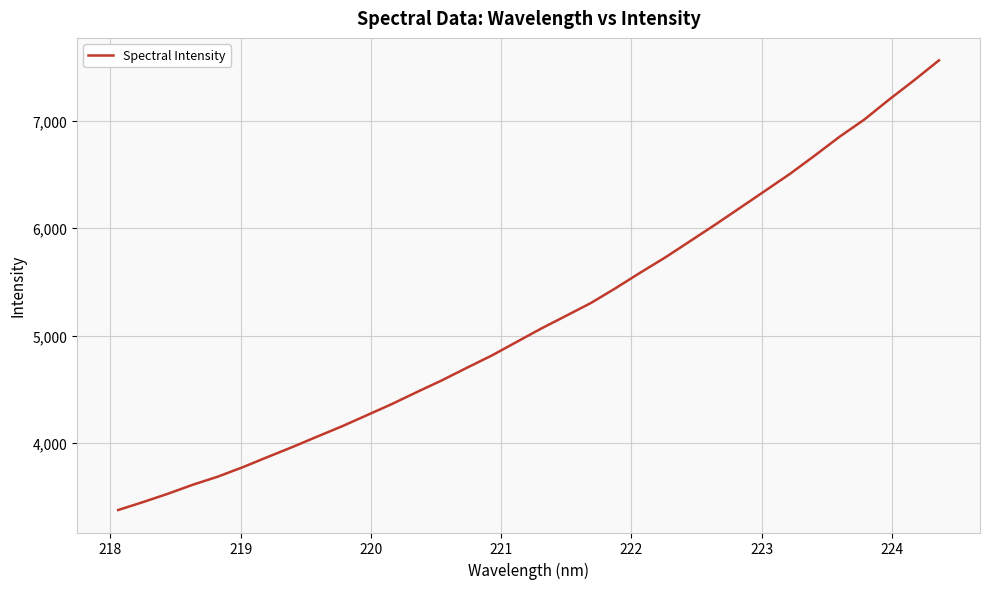

What is the minimum value shown in the chart?

3378.4